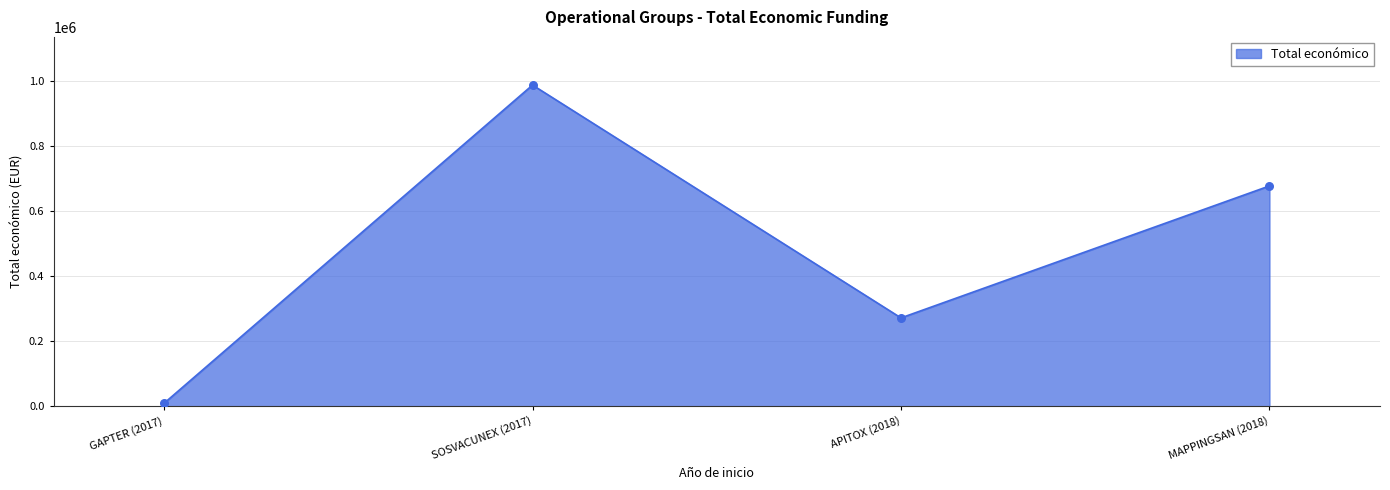

What is the ratio of the value at SOSVACUNEX (2017) to the value at GAPTER (2017)?

109.7